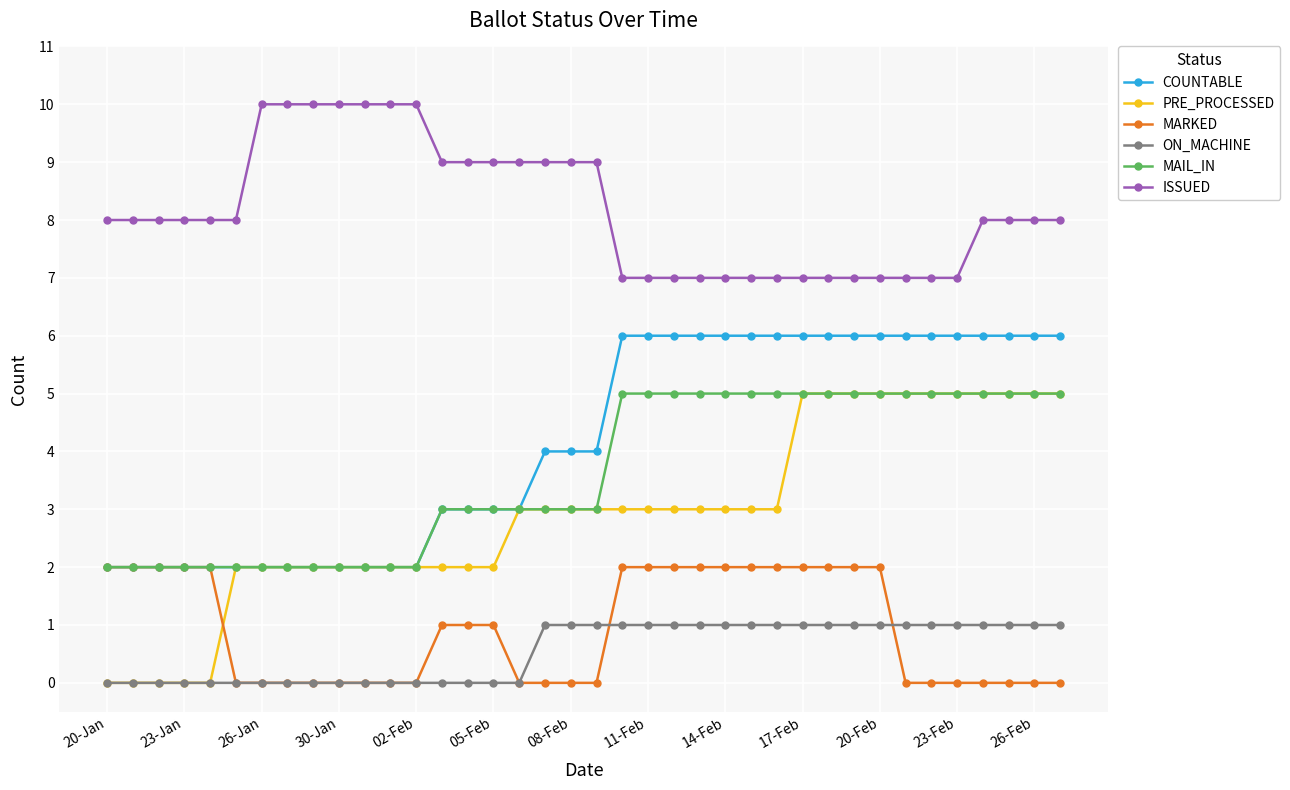

Which series has the largest total across all categories?

ISSUED